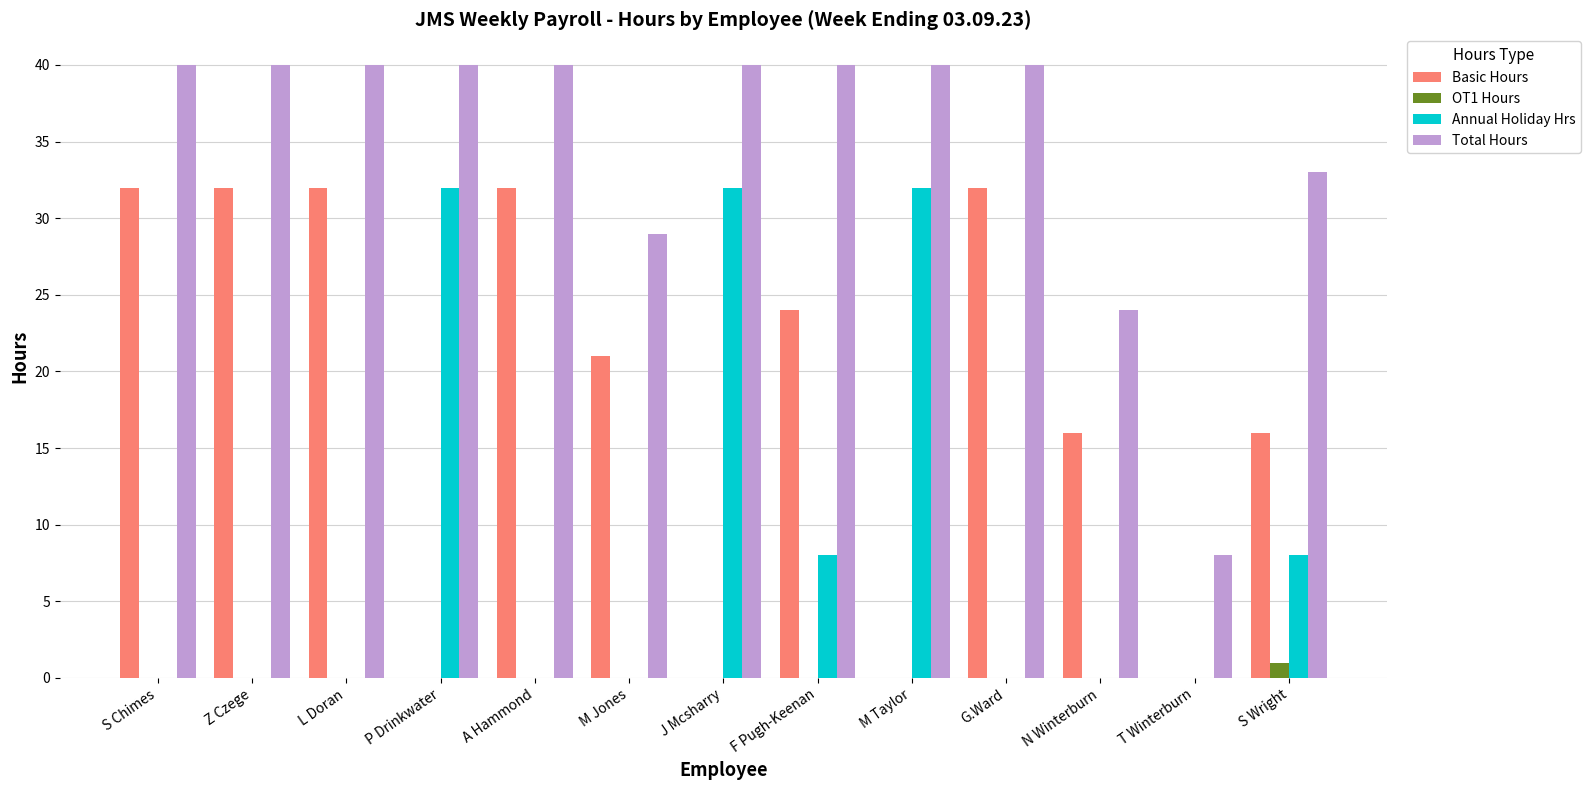

What are all the series names shown in the legend?

Basic Hours, OT1 Hours, Annual Holiday Hrs, Total Hours